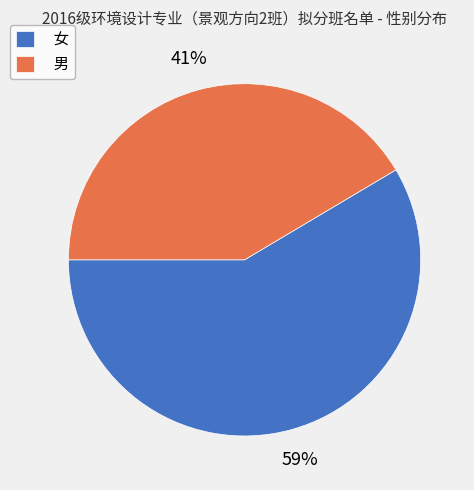

What is the ratio of the value at 女 to the value at 男?

1.4